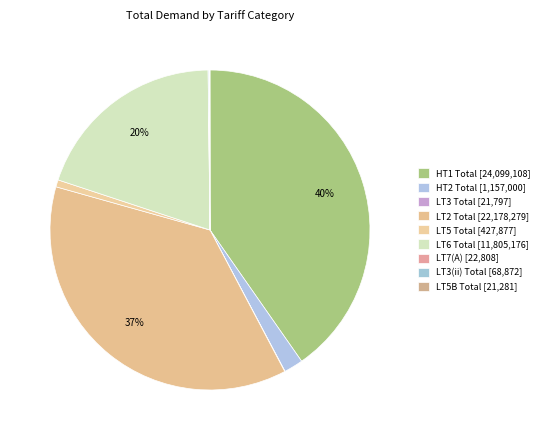

Does any single category account for the majority?

No